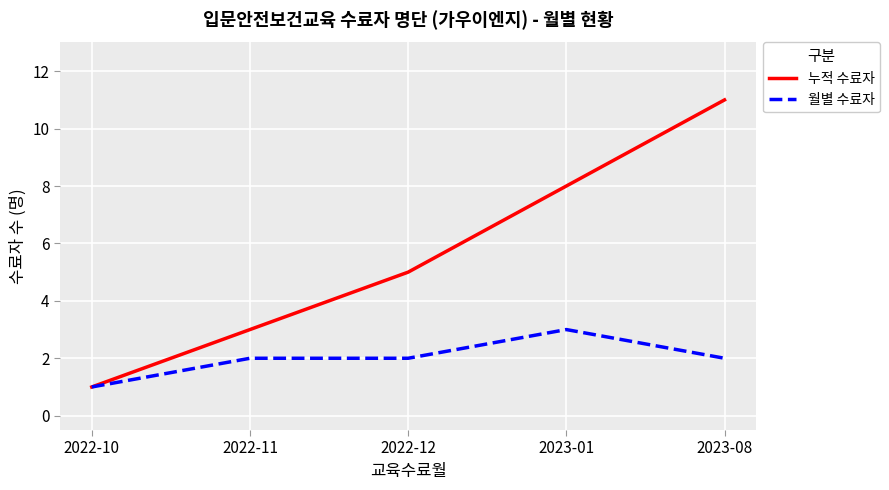

Which label corresponds to the smallest value in the chart?

2022-10